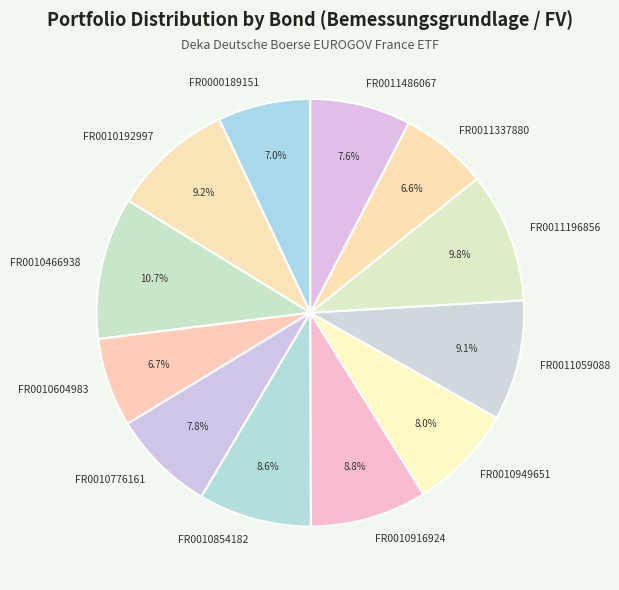

To the nearest percent, what is the average slice percentage?

8%